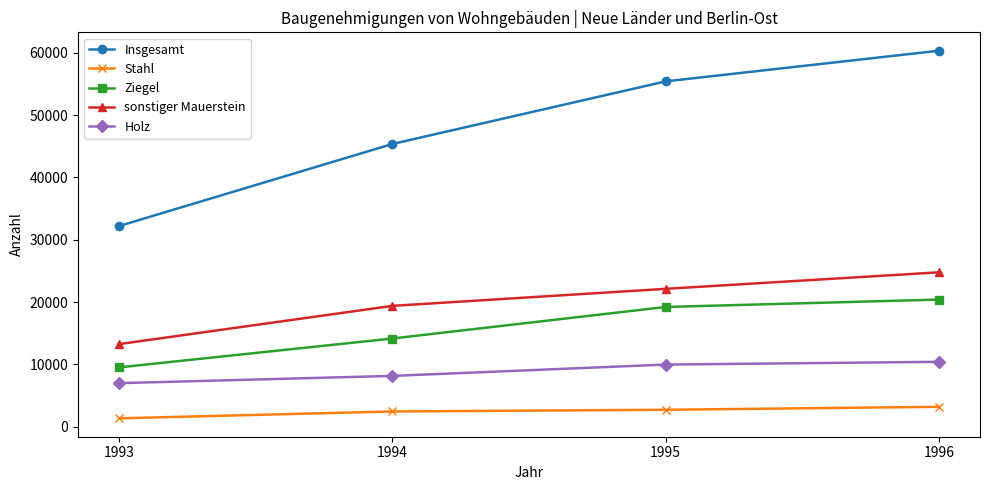

True or false: Stahl and Insgesamt cross at least once.

False